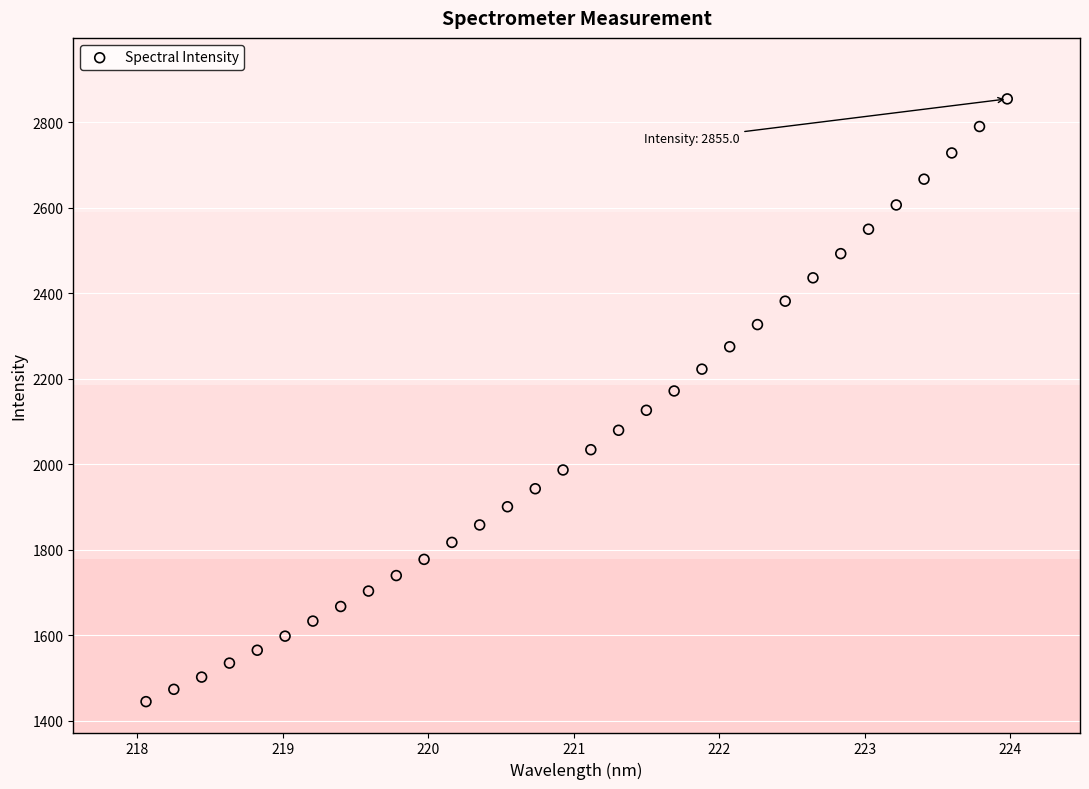

What is the range of Y values (max minus min)?

1410.5